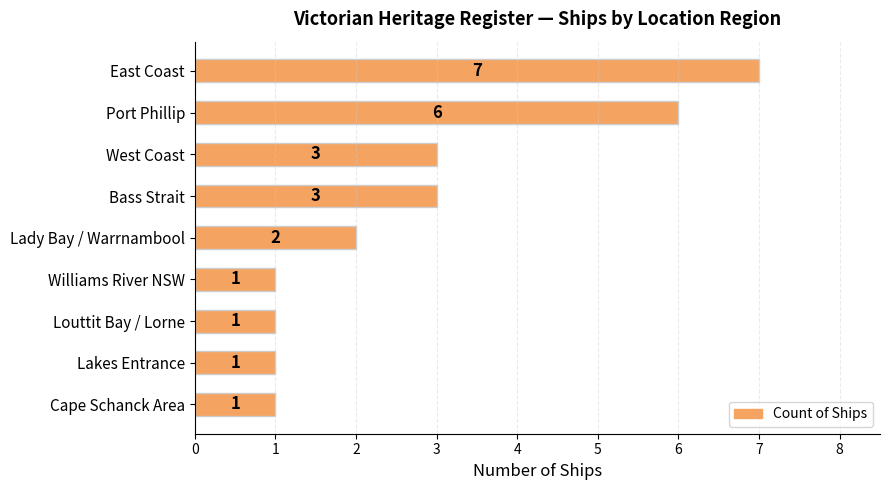

Count the values in the range 1 to 3.

7